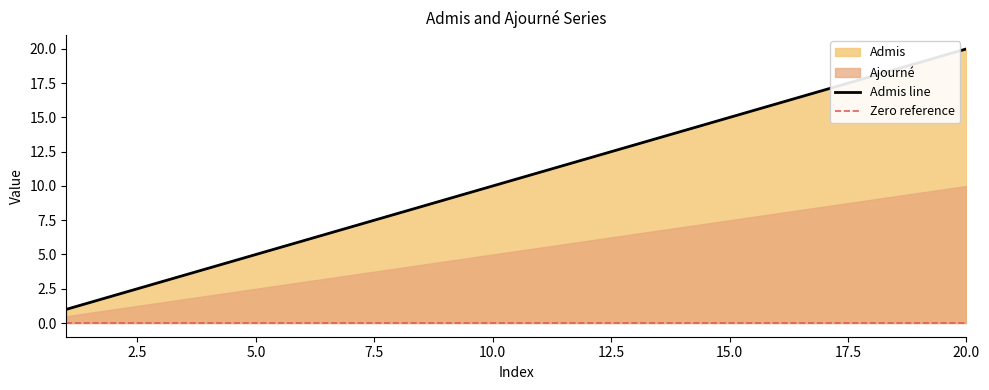

How many categories are shown in the chart?

20